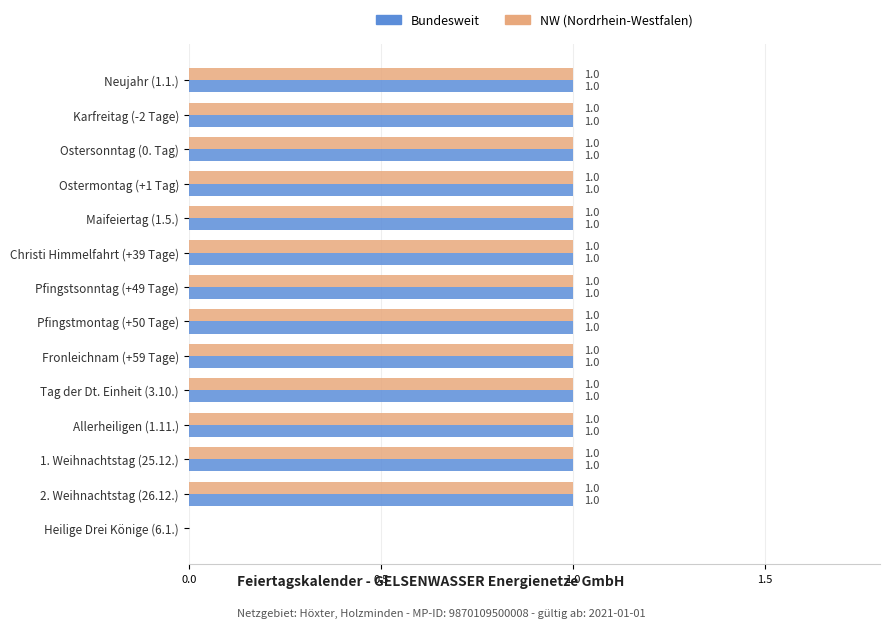

True or false: NW (Nordrhein-Westfalen) has a value of 2 at Neujahr (1.1.).

False